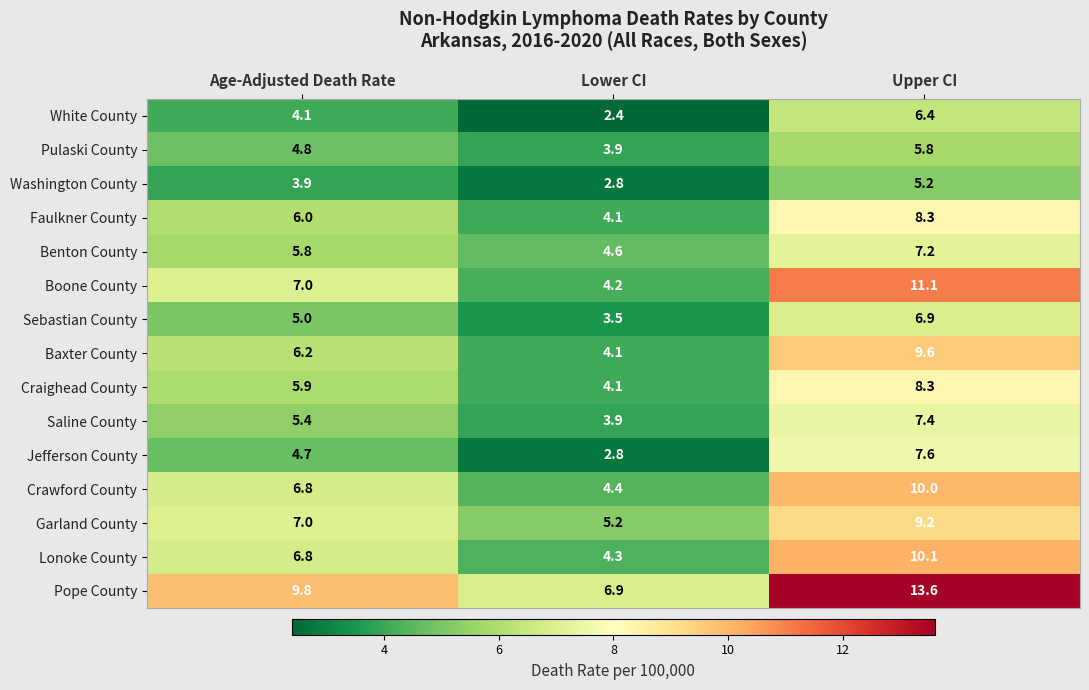

The Baxter County series shows 4.1 at Lower CI. True or false?

True